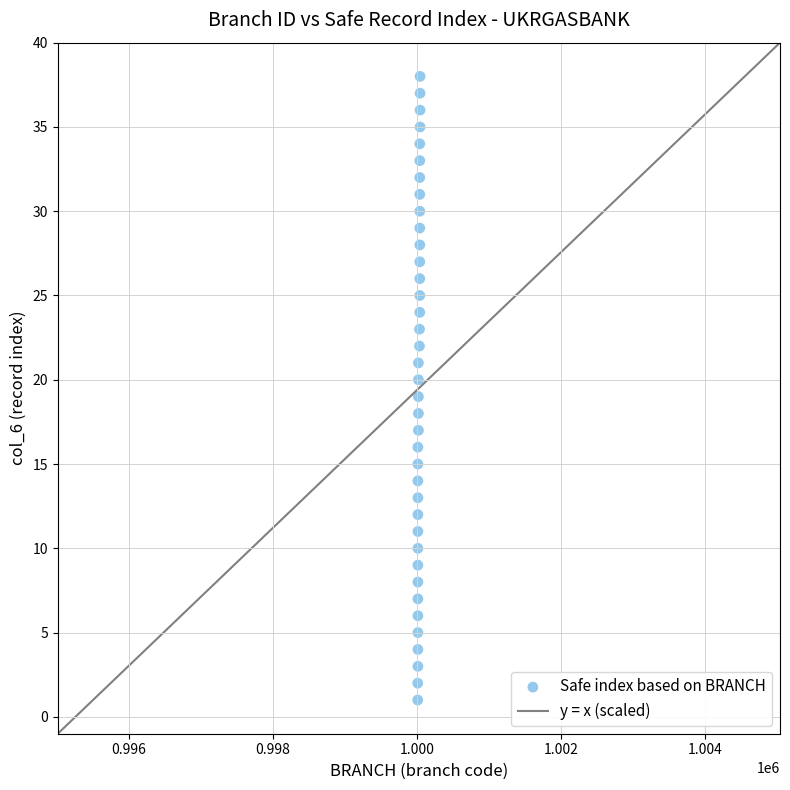

What is the range of X values (max minus min)?

33